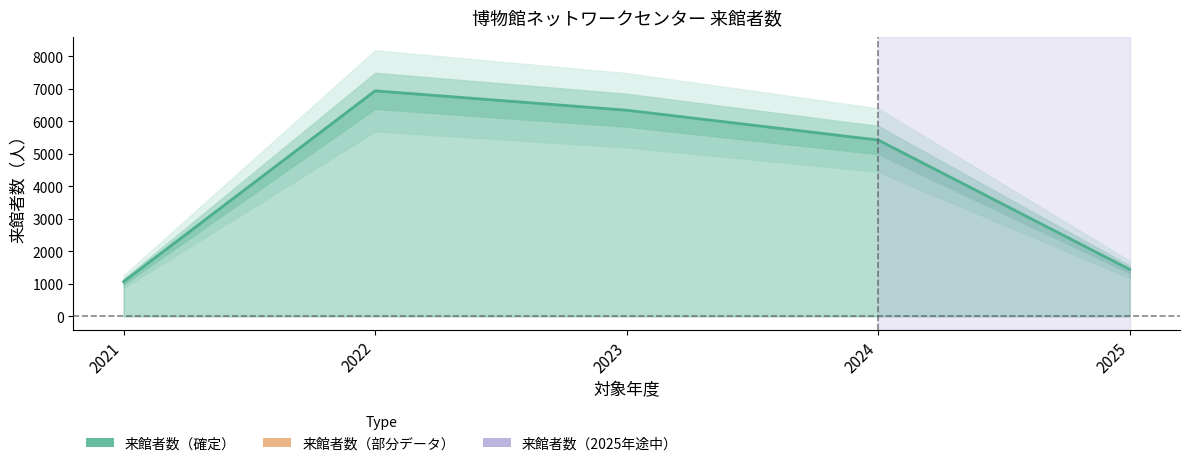

How many data points does each series have?

5